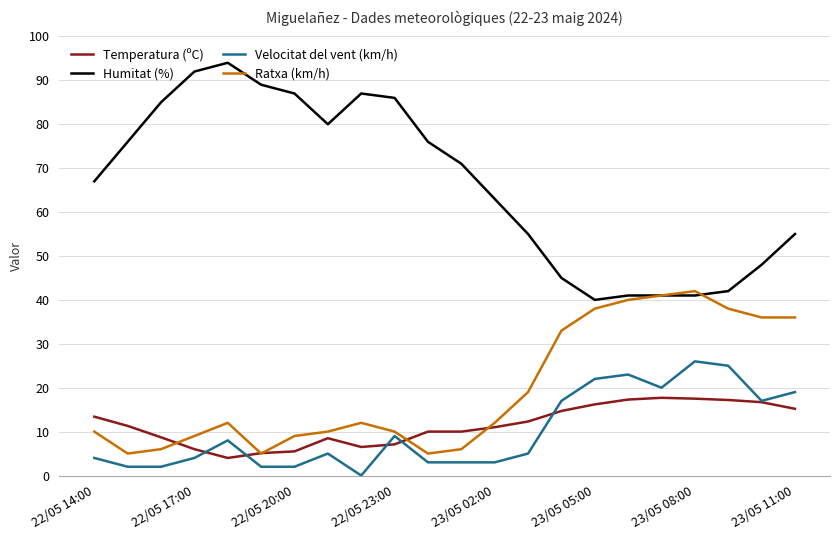

Which series has the widest spread of values?

Humitat (%)